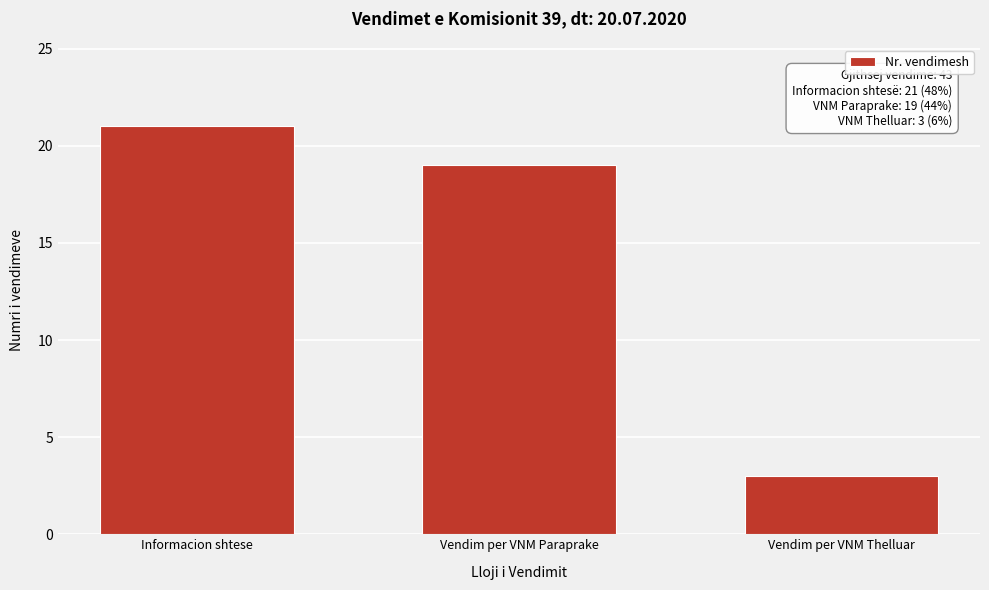

Reading left to right, list all the values displayed in this chart.

Informacion shtese=21	Vendim per VNM Paraprake=19	Vendim per VNM Thelluar=3